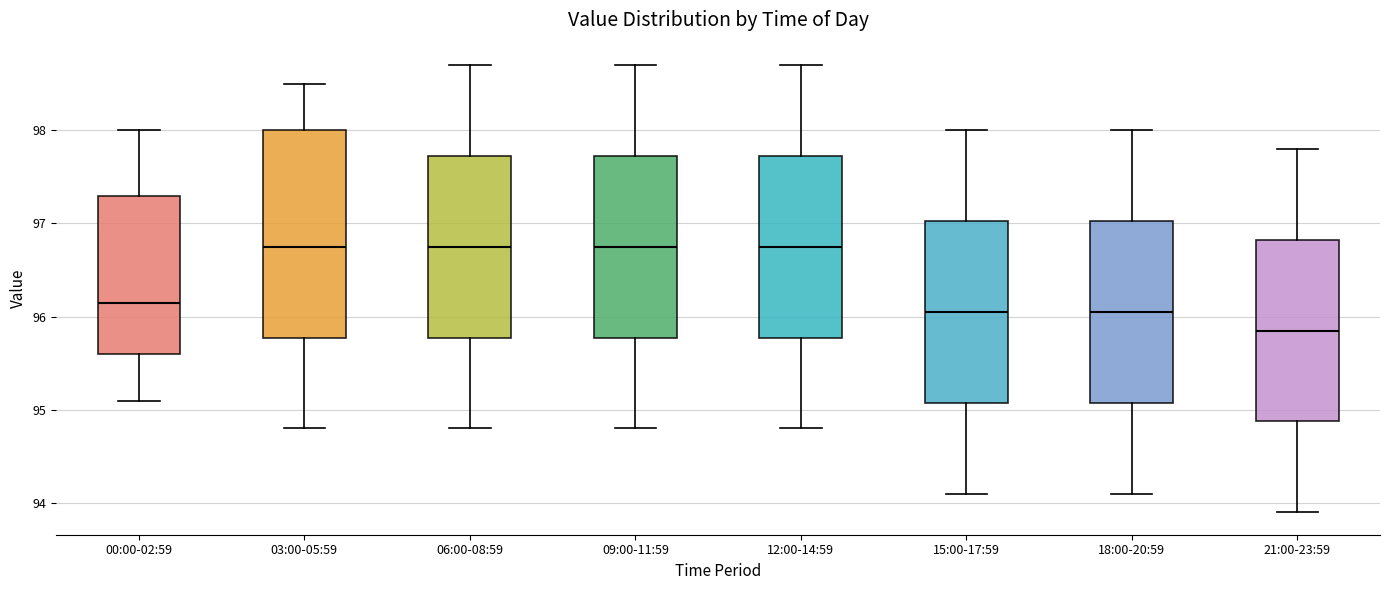

Reading left to right, transcribe this box plot: for each box, give where its median line is, the range the box spans, and where its two whiskers end, as read against the y-axis. The values are not printed on the chart, so give them approximately, as read against the axis.

00:00-02:59: median 96.2, box 95.6 to 97.3, whiskers 95.1 to 98.0
03:00-05:59: median 96.8, box 95.8 to 98.0, whiskers 94.8 to 98.5
06:00-08:59: median 96.8, box 95.8 to 97.7, whiskers 94.8 to 98.7
09:00-11:59: median 96.8, box 95.8 to 97.7, whiskers 94.8 to 98.7
12:00-14:59: median 96.8, box 95.8 to 97.7, whiskers 94.8 to 98.7
15:00-17:59: median 96.1, box 95.1 to 97.0, whiskers 94.1 to 98.0
18:00-20:59: median 96.1, box 95.1 to 97.0, whiskers 94.1 to 98.0
21:00-23:59: median 95.9, box 94.9 to 96.8, whiskers 93.9 to 97.8